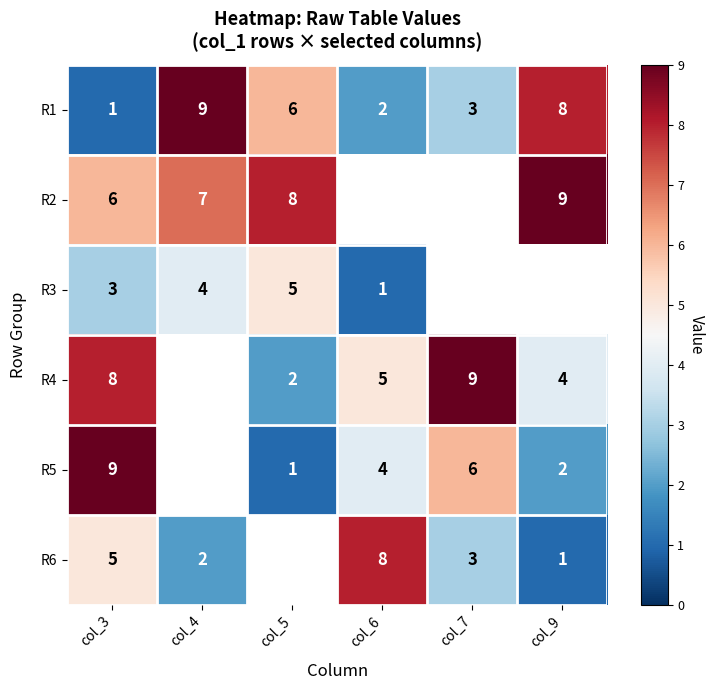

At which label does R1 first exceed 6?

col_4